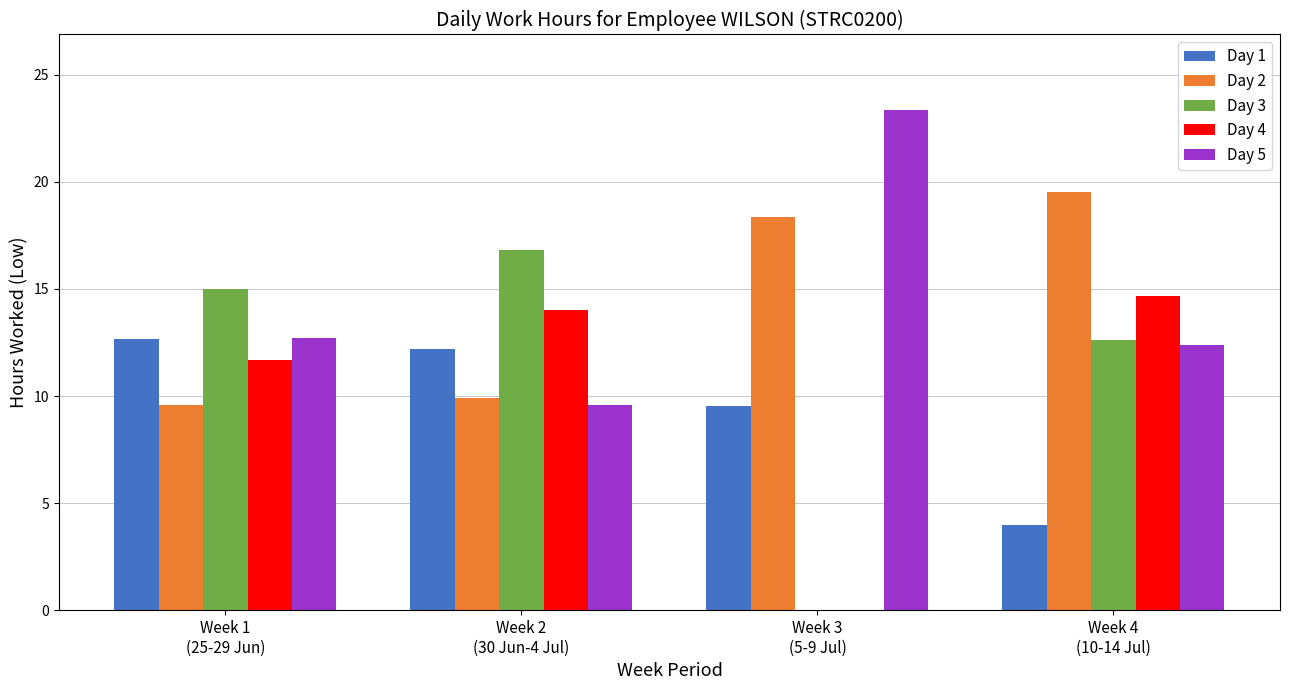

What is the maximum value for Day 2?

19.5